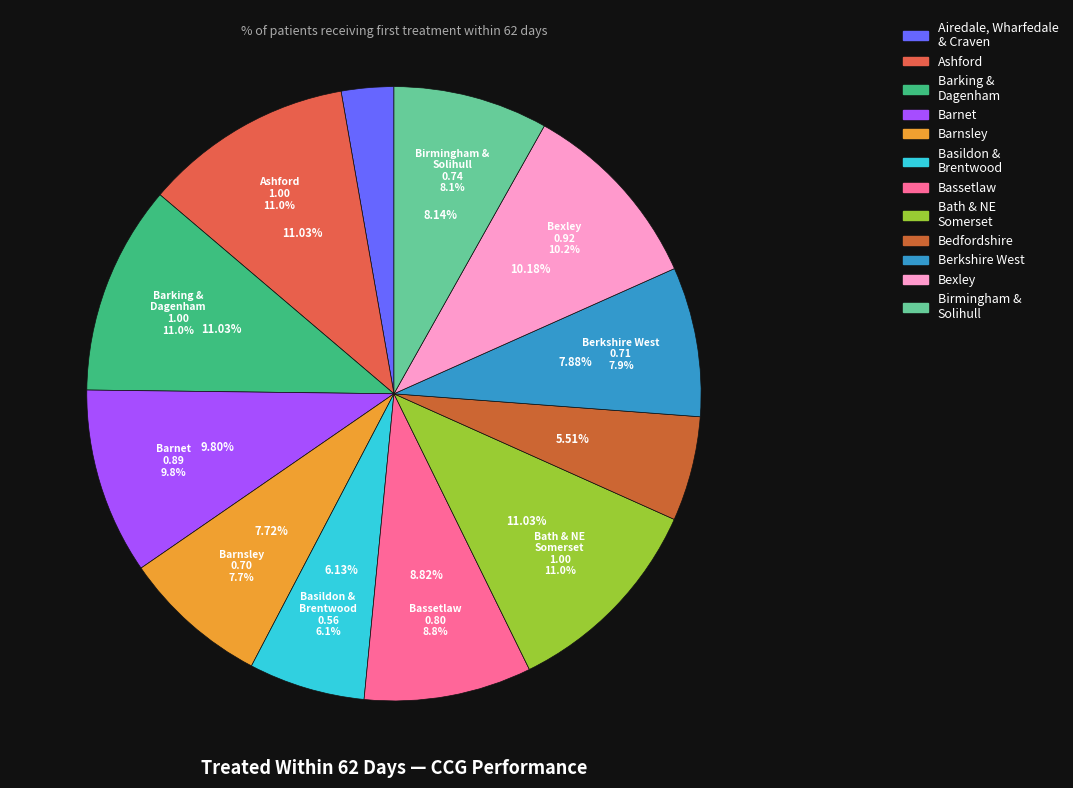

To the nearest percent, what is the difference between the NHS Birmingham and Solihull CCG and NHS Bassetlaw CCG slice percentages?

1%